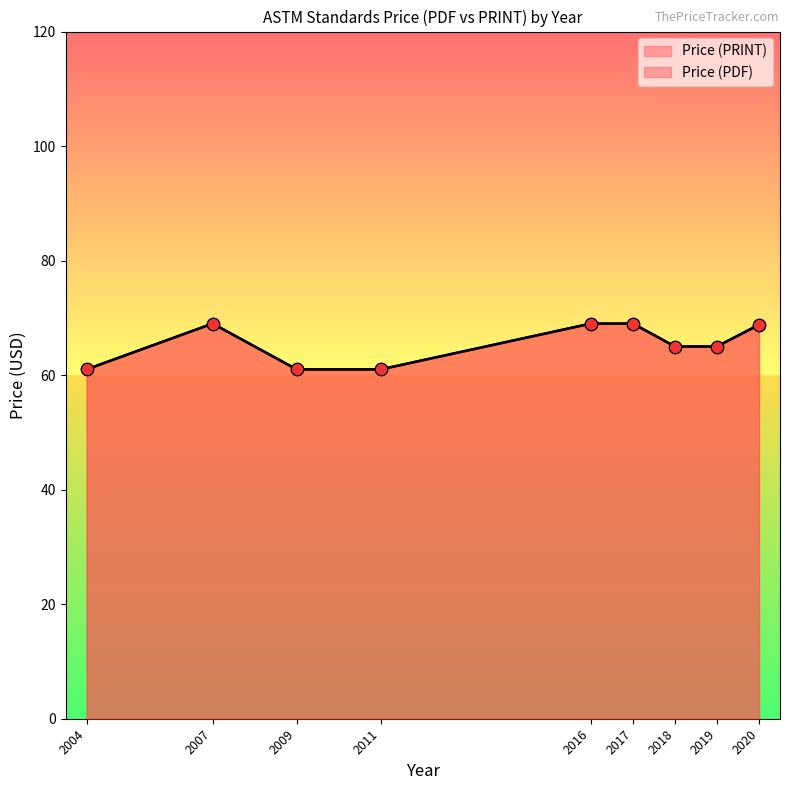

Which series has the largest total across all categories?

Price (PDF)